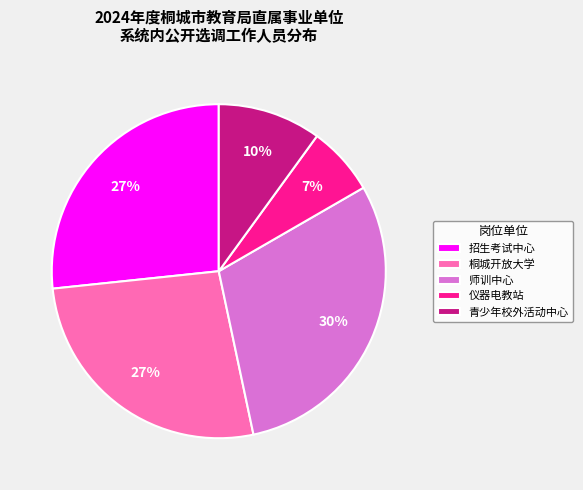

Combined, do 师训中心 and 招生考试中心 account for over 50%?

Yes